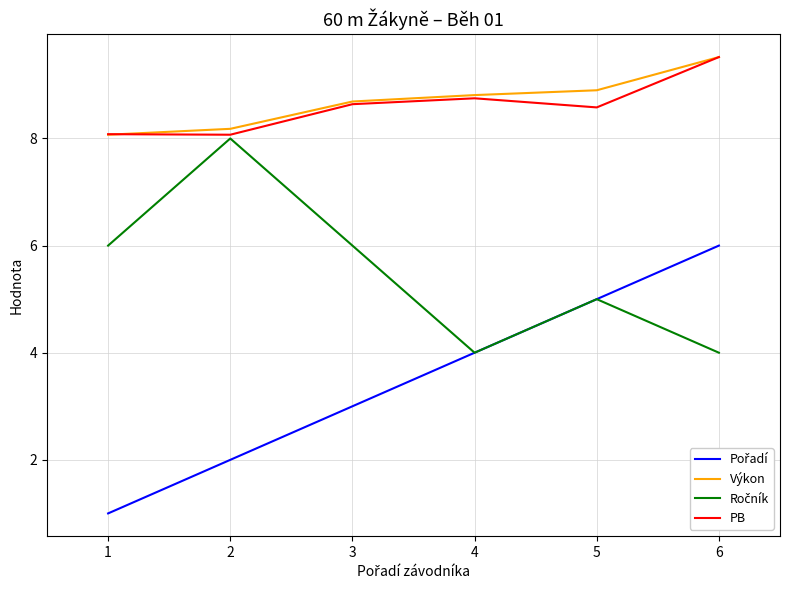

What is the highest value of the PB series?

9.5